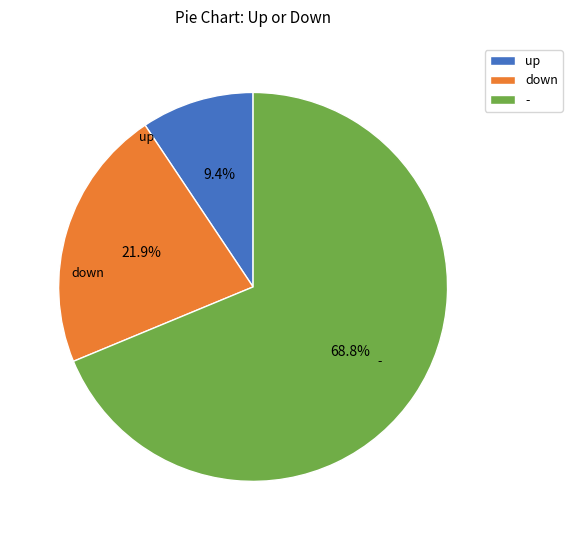

What percentage is the - slice, to the nearest percent?

69%